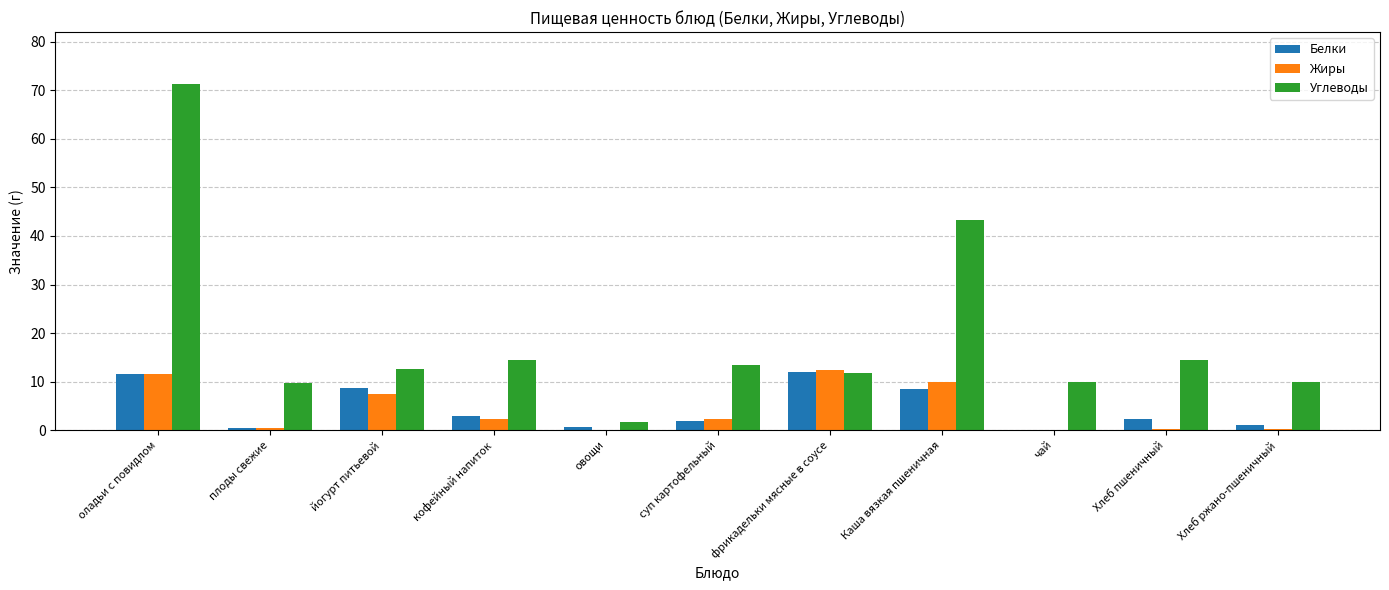

What is the total value across all series at овощи?

2.4